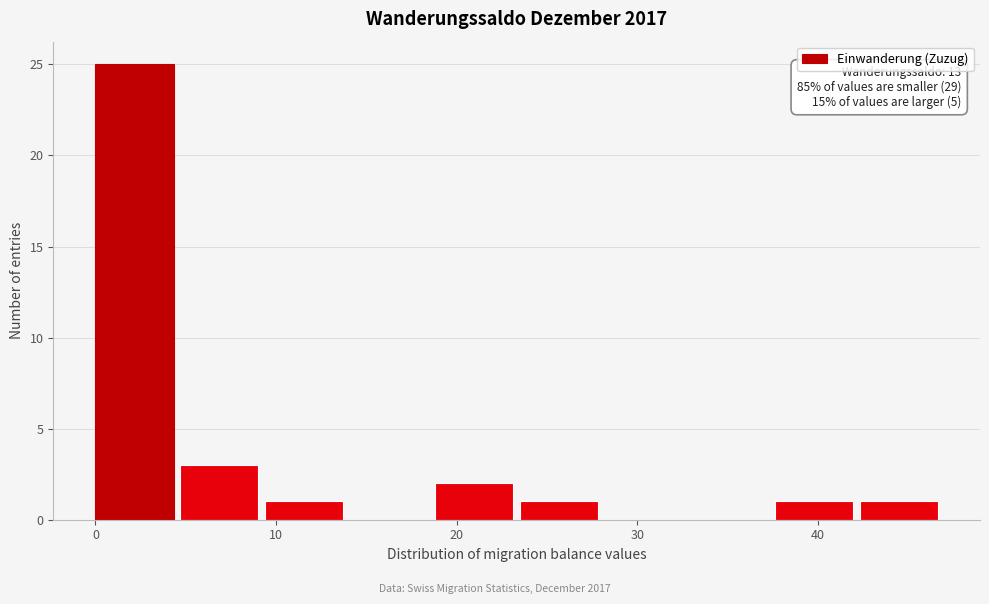

Which range on the x-axis has the tallest bar?

0.0 to 4.7